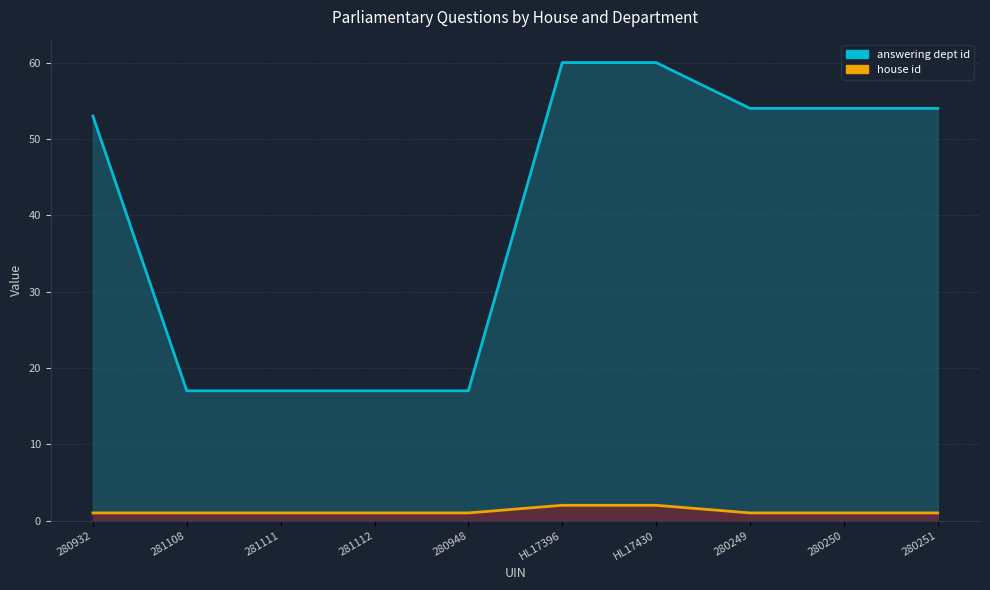

Reading right to left, extract all data points from this chart.

answering dept id (line): 280251=54	280250=54	280249=54	HL17430=60	HL17396=60	280948=17	281112=17	281111=17	281108=17	280932=53
house id (line): 280251=1	280250=1	280249=1	HL17430=2	HL17396=2	280948=1	281112=1	281111=1	281108=1	280932=1